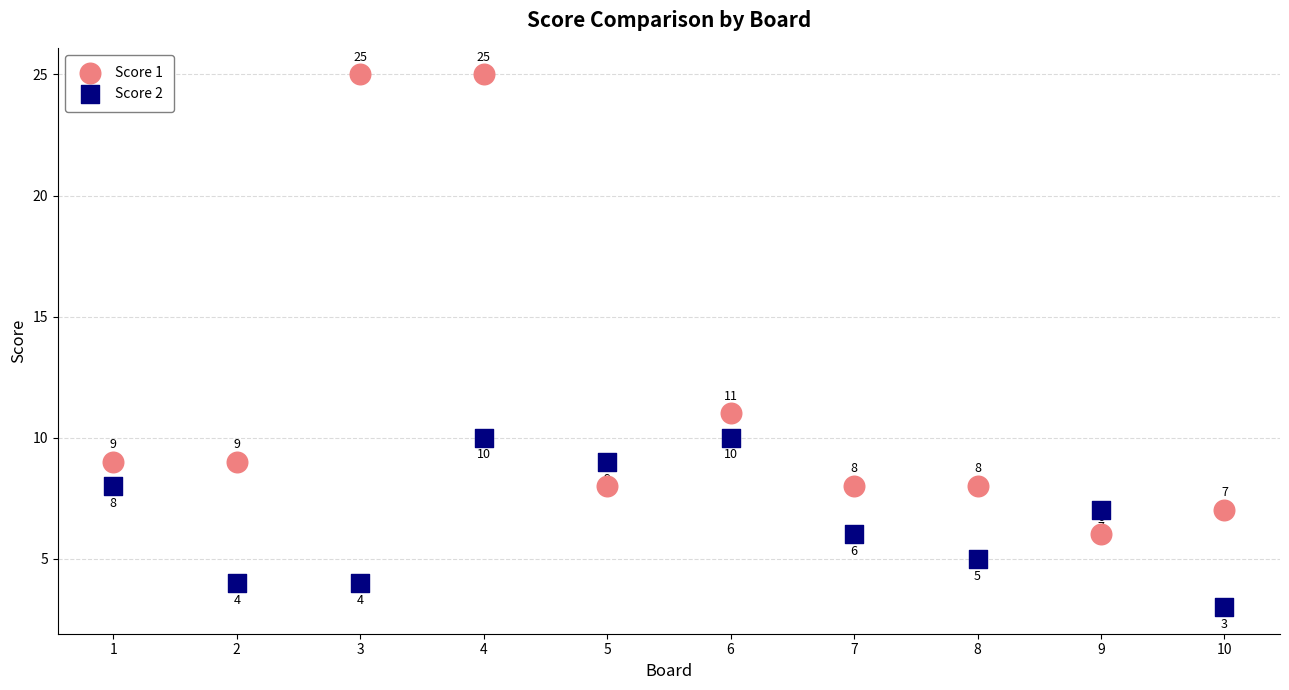

Which series has the largest Y range (max minus min)?

Score 1